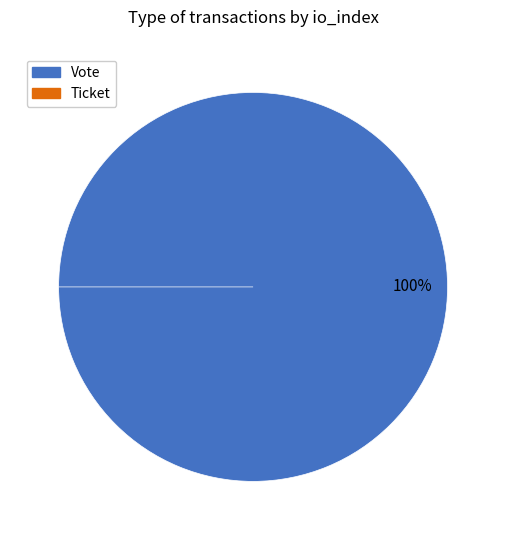

Between Ticket and Vote, which is larger?

Vote